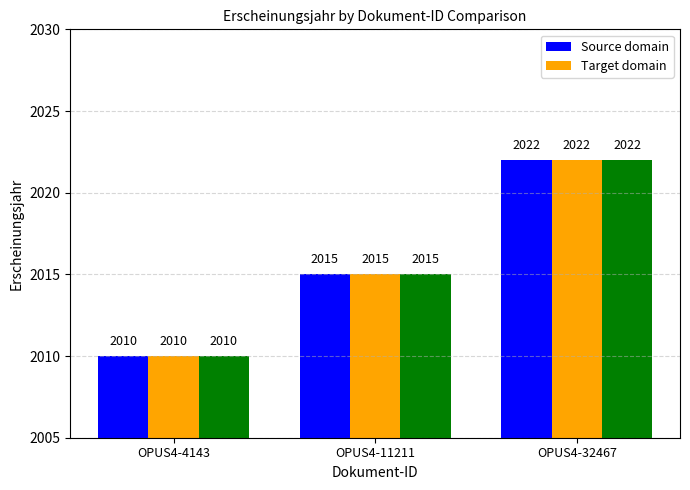

True or false: Source domain has a value of 2015 at OPUS4-11211.

True